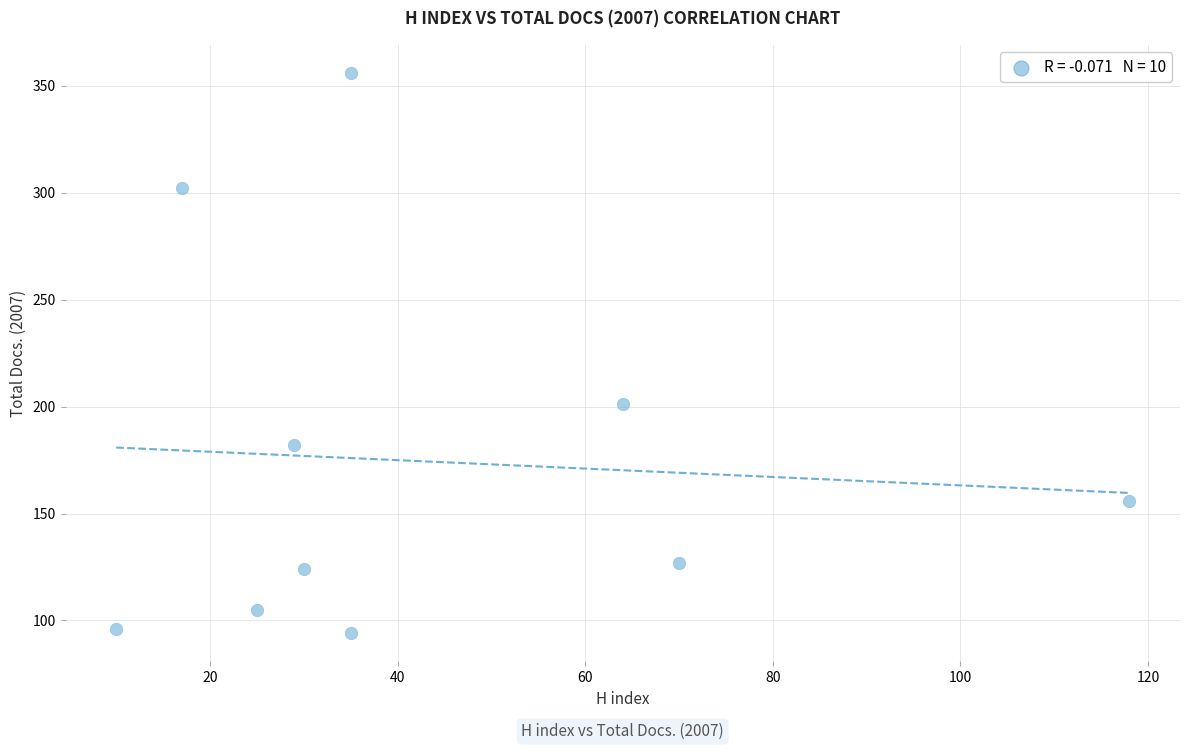

What is the average Y value?

174